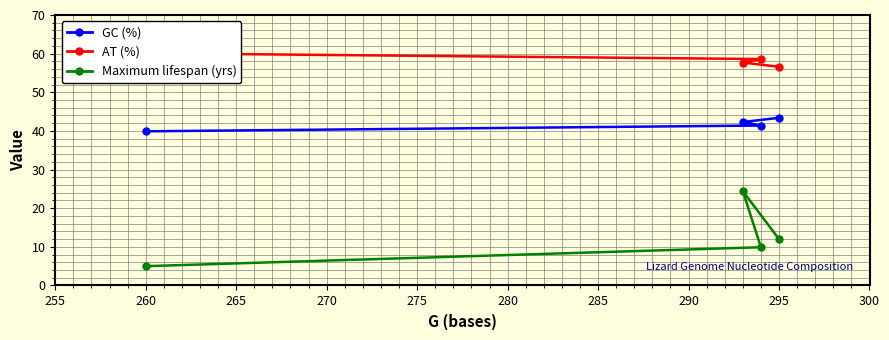

What is the maximum value for GC (%)?

43.4